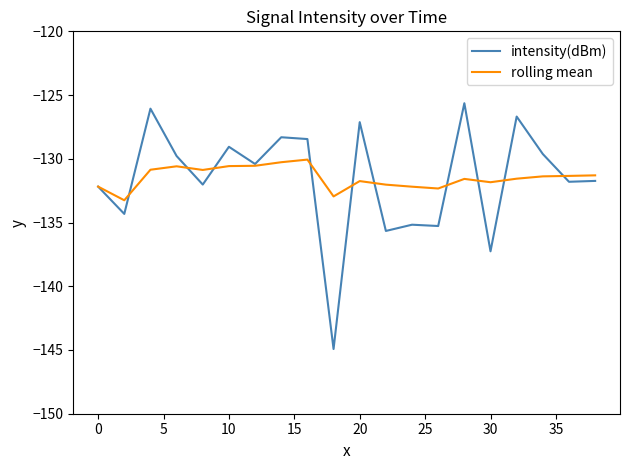

Which series has the widest spread of values?

intensity(dBm)